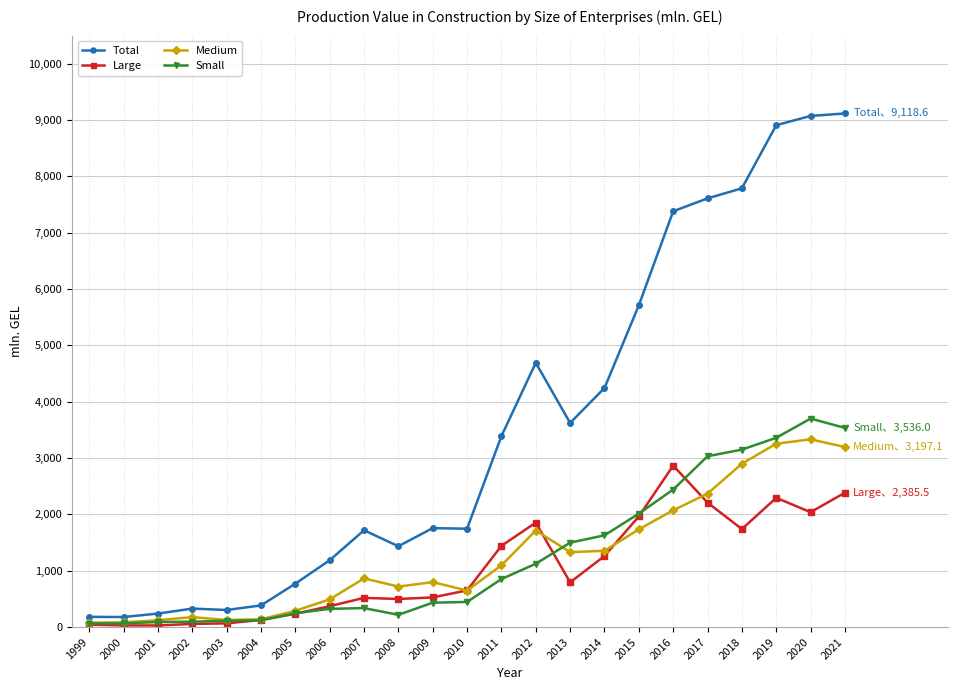

Is the value of Medium at 2008 greater than the value of Total at 2017?

No